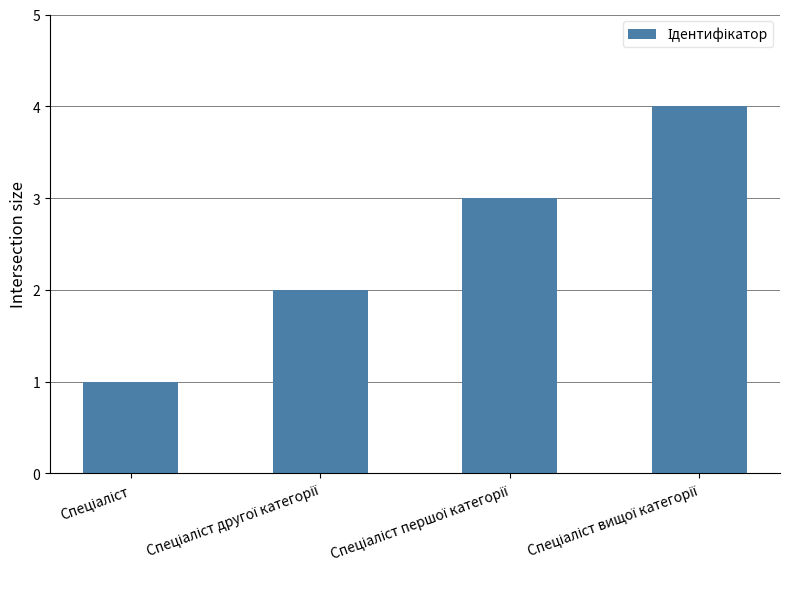

What is the maximum value shown in the chart?

4